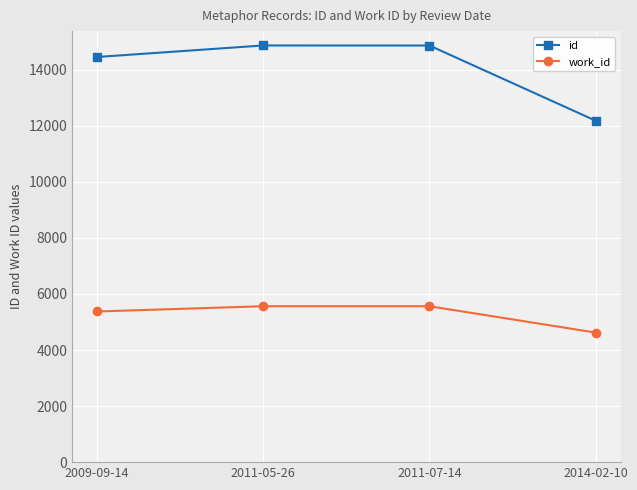

At which label is id closest to 13522?

2009-09-14